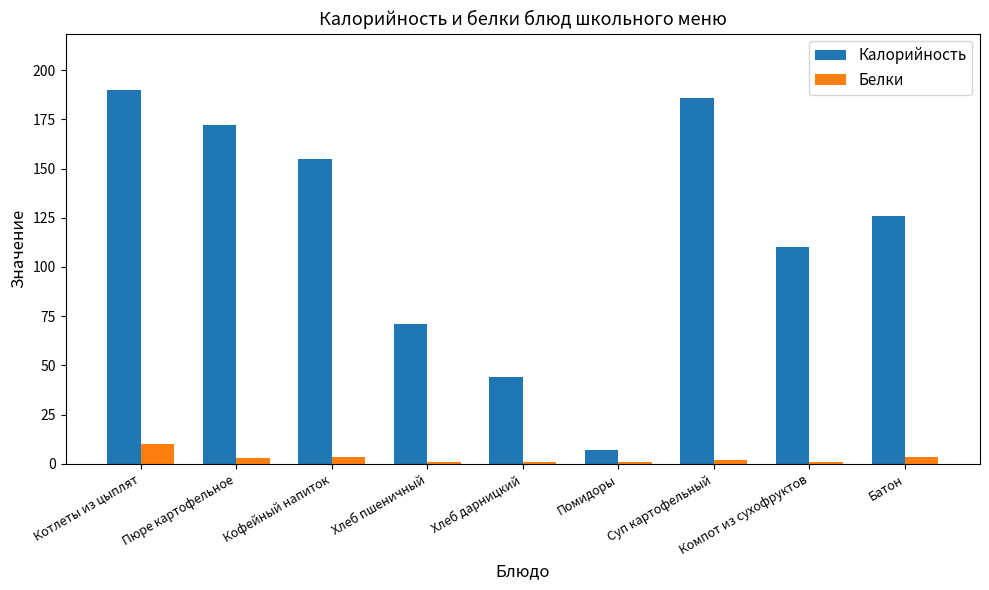

Is it true that Калорийность equals 44.0 at Хлеб дарницкий?

True